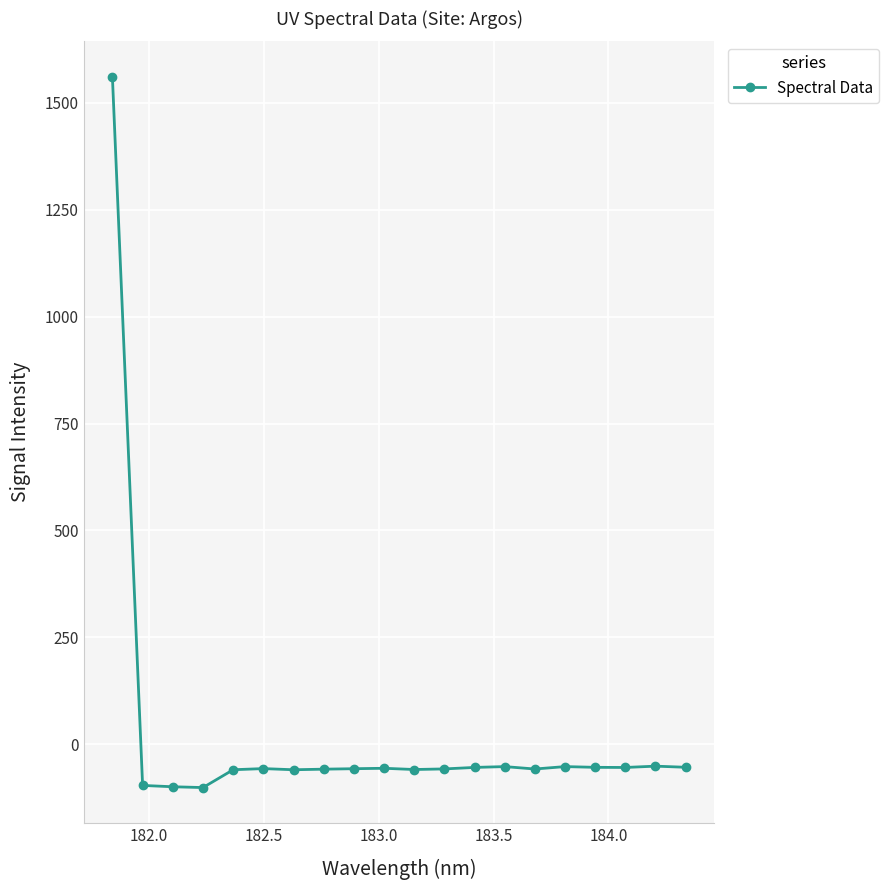

True or false: the data has more than 2 interior local peaks.

True